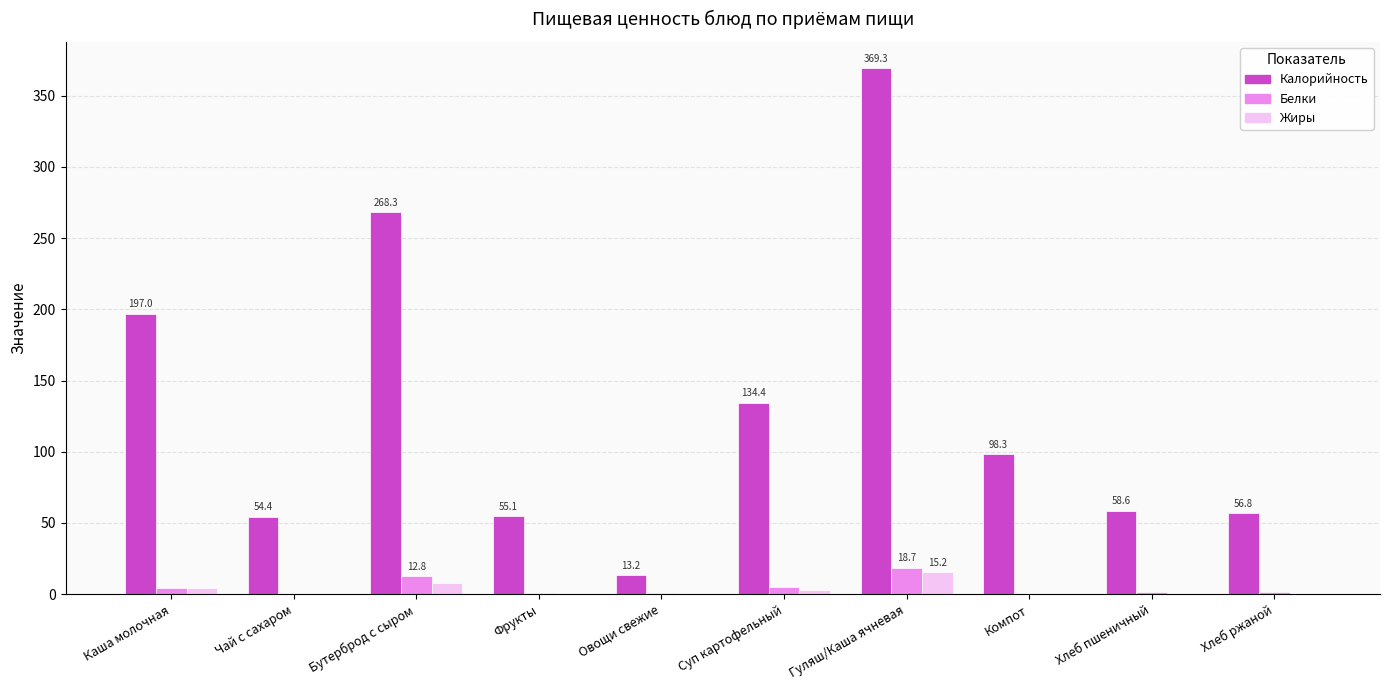

Which series has the largest total across all categories?

Калорийность